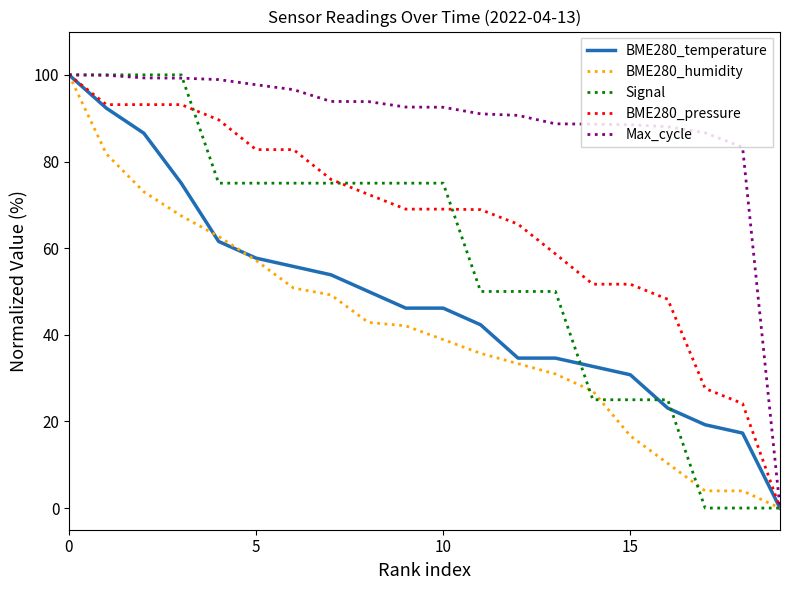

What is the sum of all BME280_humidity values?

827.8